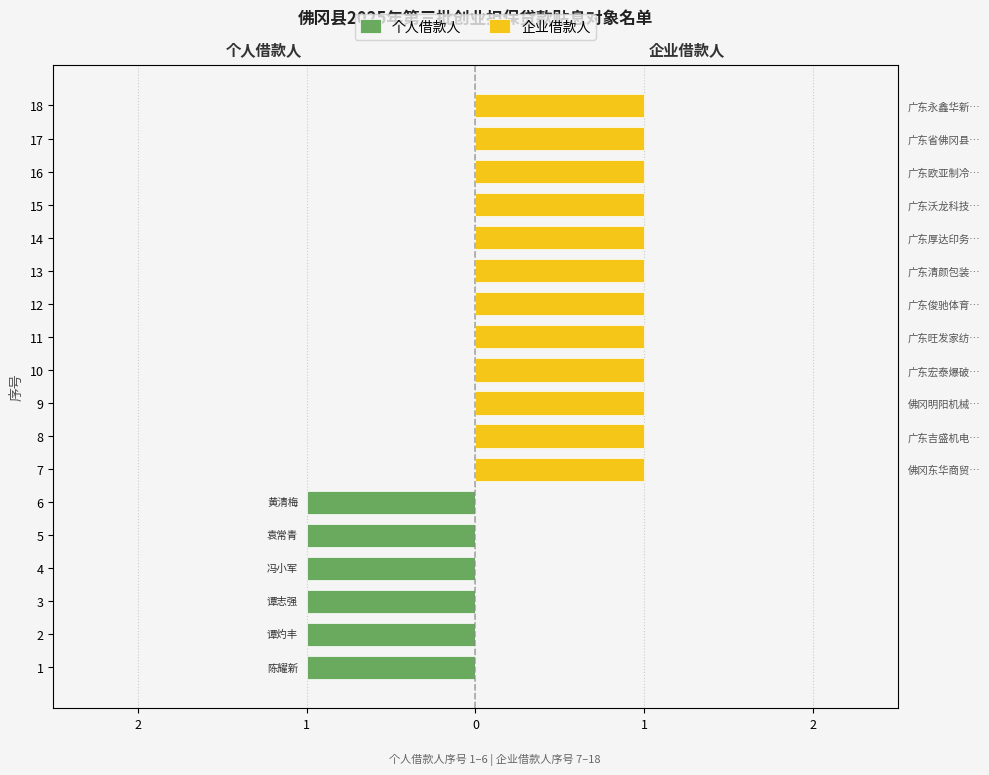

How many values in 企业借款人 are above zero?

12